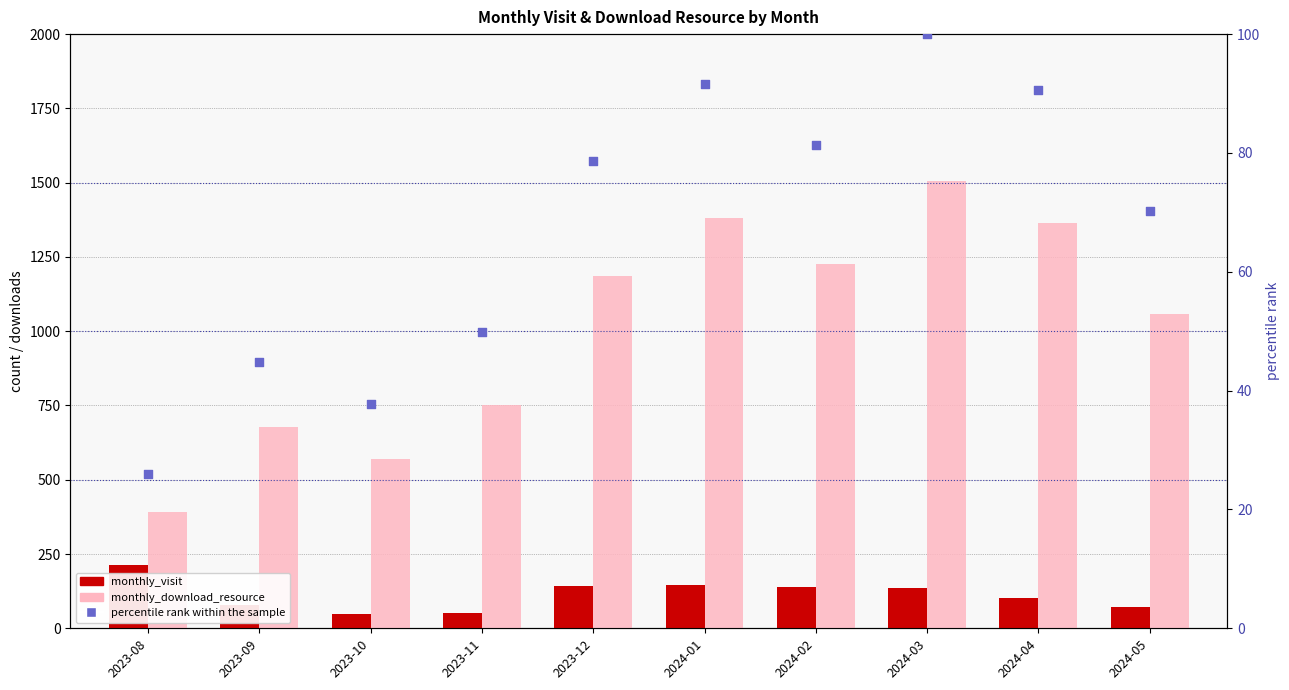

Which series has the largest total across all categories?

monthly_download_resource